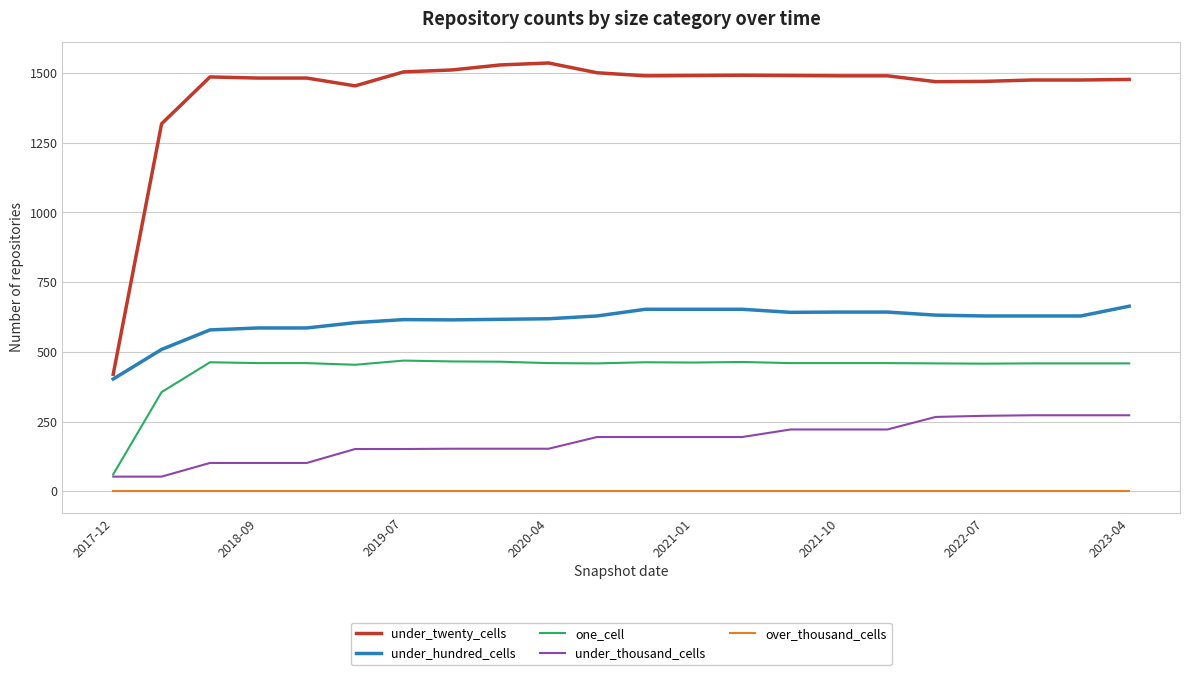

True or false: under_twenty_cells and under_hundred_cells intersect in this chart.

False